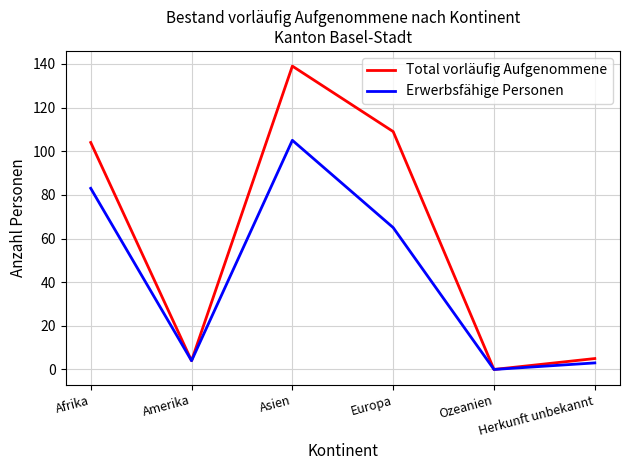

At which label is Erwerbsfähige Personen closest to 52?

Europa